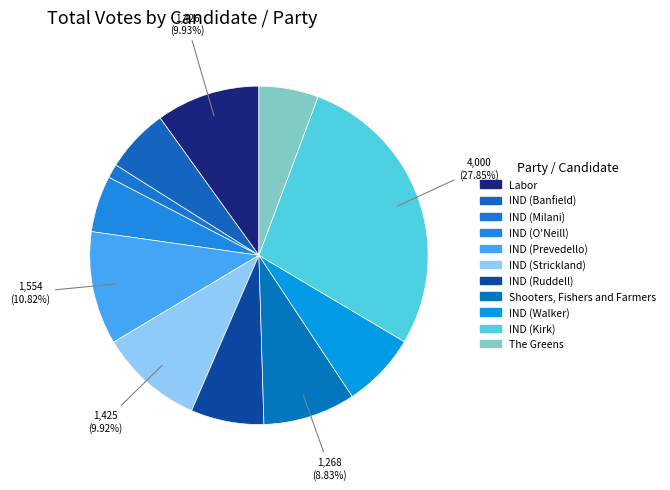

Does Labor account for over 50% of the chart?

No